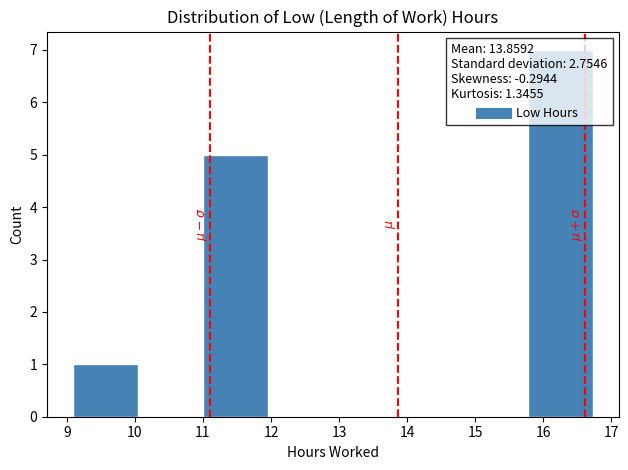

Reading left to right, list every bar in this chart as the range it spans on the x-axis followed by its height. Neither the bar edges nor the heights are printed on the chart, so give them approximately, as read against the axes.

9.1 to 10.0: 1
10.0 to 11.0: 0
11.0 to 12.0: 5
12.0 to 12.9: 0
12.9 to 13.9: 0
13.9 to 14.8: 0
14.8 to 15.8: 0
15.8 to 16.7: 7